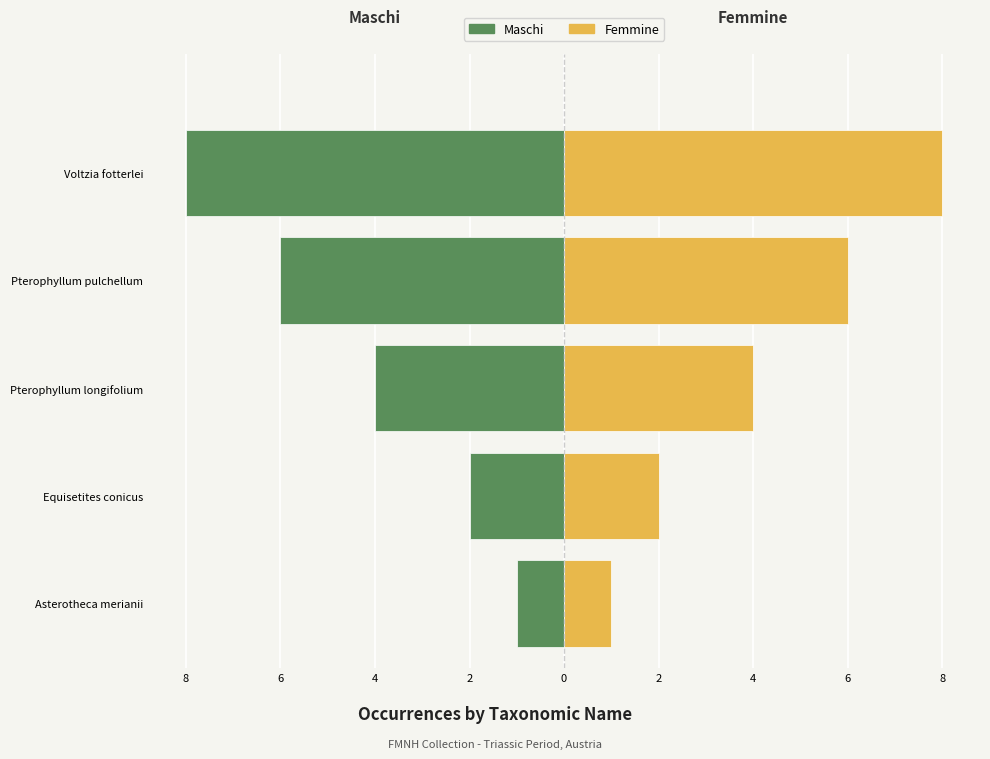

What is the difference between the Maschi values at Pterophyllum longifolium and Pterophyllum pulchellum?

2